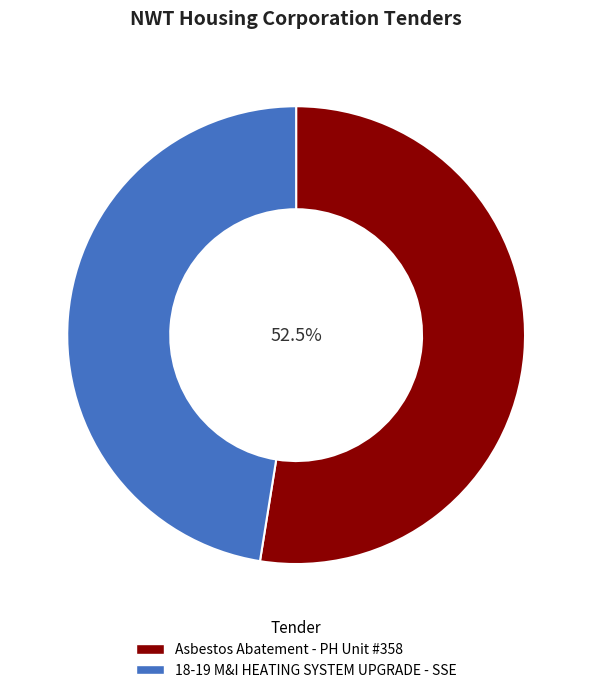

What is the ratio of the value at Asbestos Abatement - PH Unit #358 to the value at 18-19 M&I HEATING SYSTEM UPGRADE - SSE?

1.1